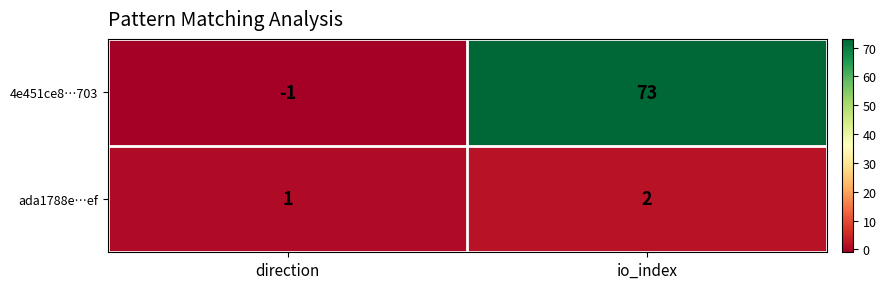

What is the sum of the 4e451ce8…703 values at direction and io_index?

72